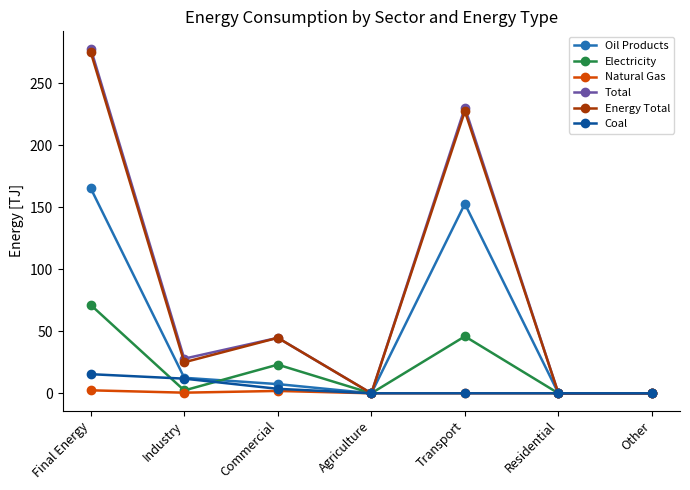

Which category has the highest value in the Total series?

Final Energy